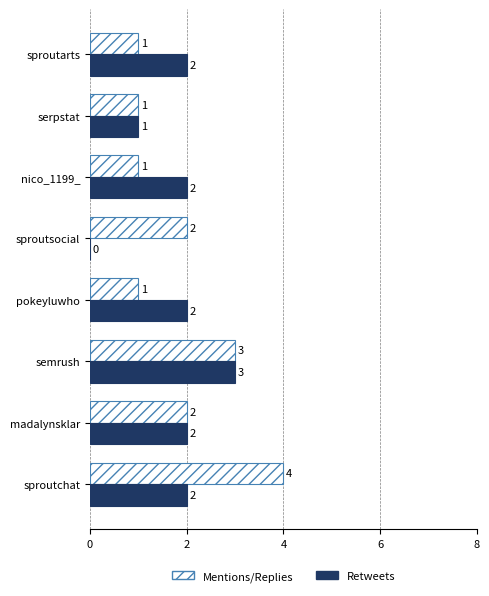

The value of Mentions/Replies at sproutarts is 2. True or false?

False